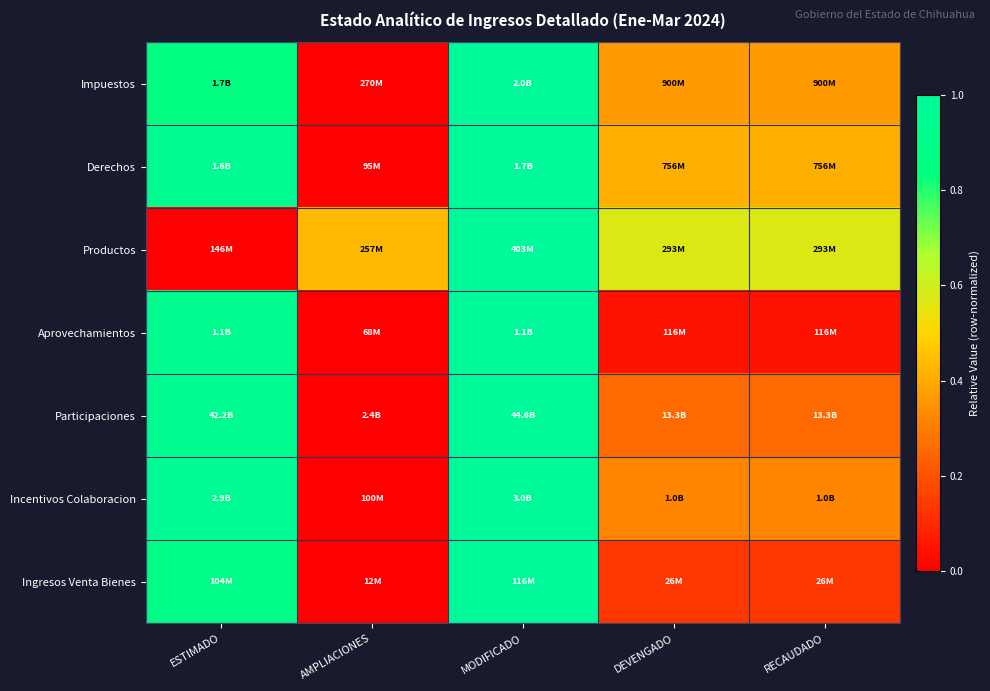

Rank the series at ESTIMADO from highest to lowest value.

Incentivos Colaboracion, Participaciones, Derechos, Aprovechamientos, Ingresos Venta Bienes, Impuestos, Productos